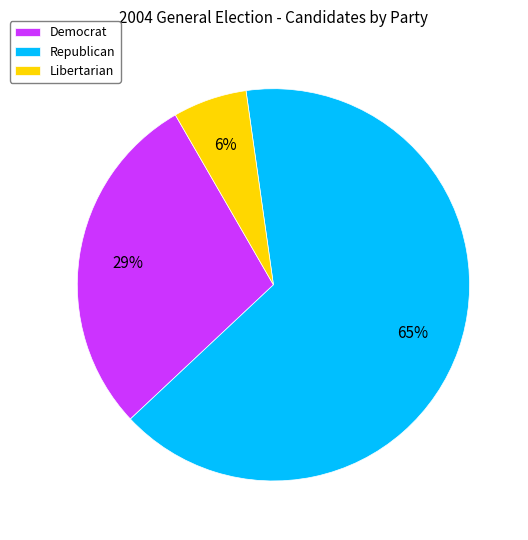

To the nearest percent, what is the combined percentage of Democrat and Libertarian?

35%